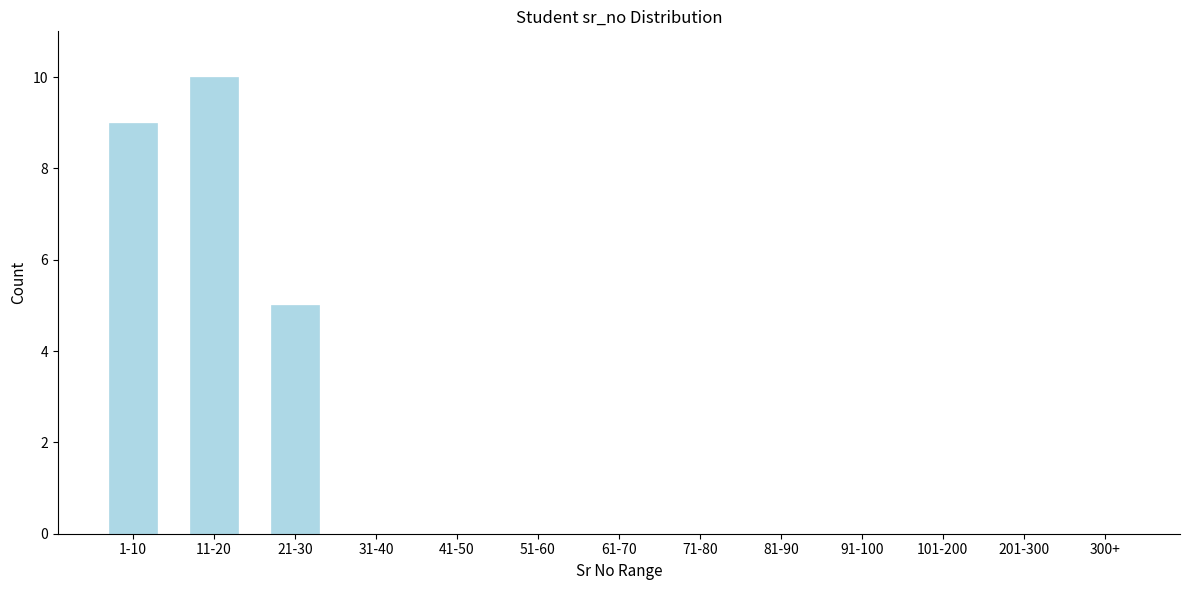

Reading left to right, list all the values displayed in this chart.

1-10=9	11-20=10	21-30=5	31-40=0	41-50=0	51-60=0	61-70=0	71-80=0	81-90=0	91-100=0	101-200=0	201-300=0	300+=0